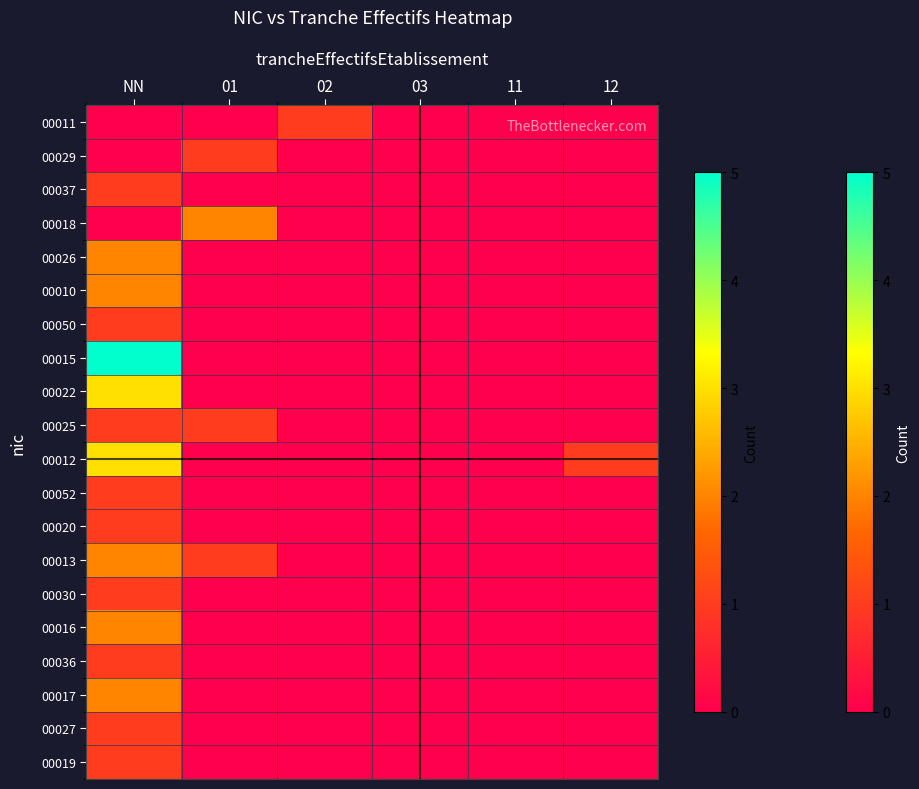

At which category is the sum across all series the highest?

NN